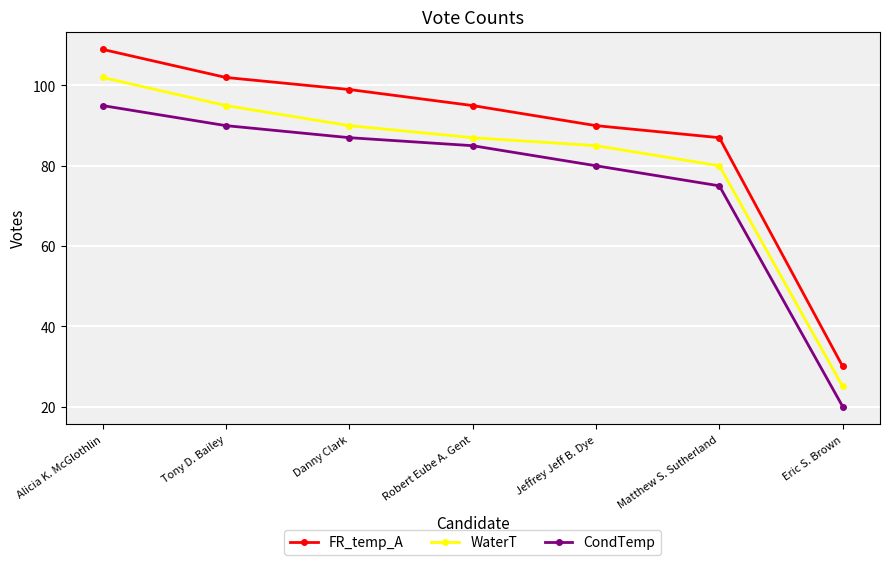

What is the label of the 6th point from the right?

Tony D. Bailey